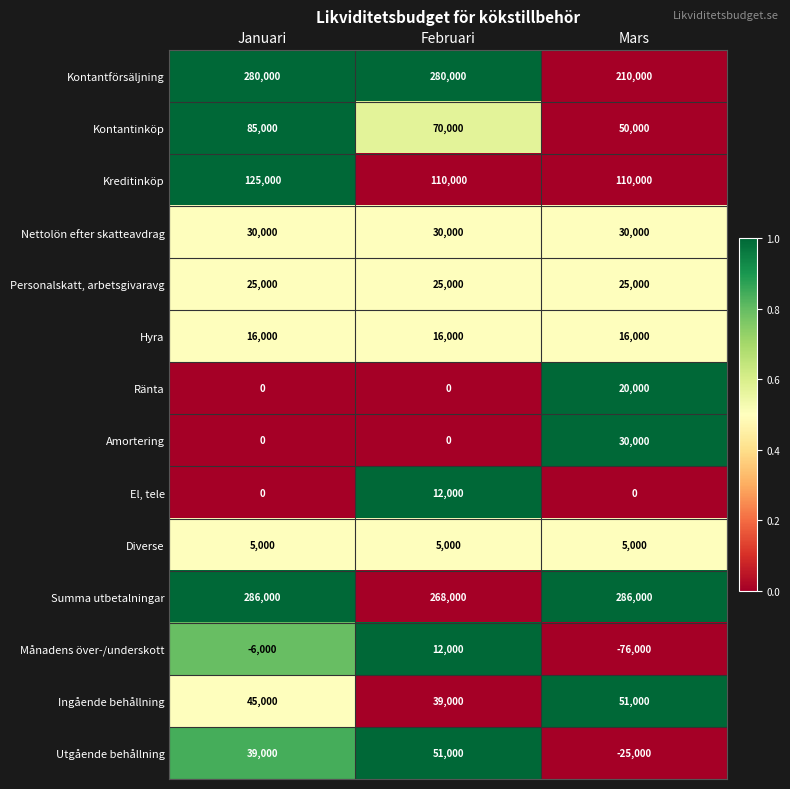

What is the sum of the Kreditinköp values at Mars and Februari?

220000